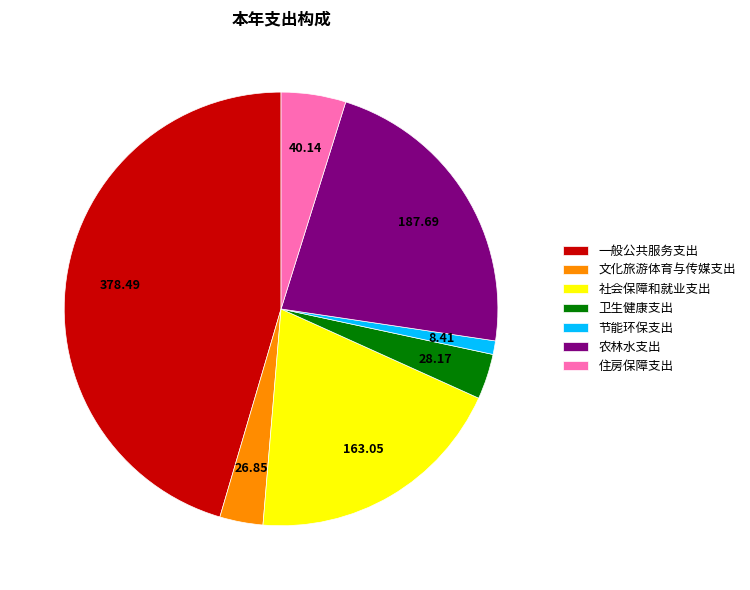

Is the sum of 住房保障支出 and 卫生健康支出 greater than half?

No